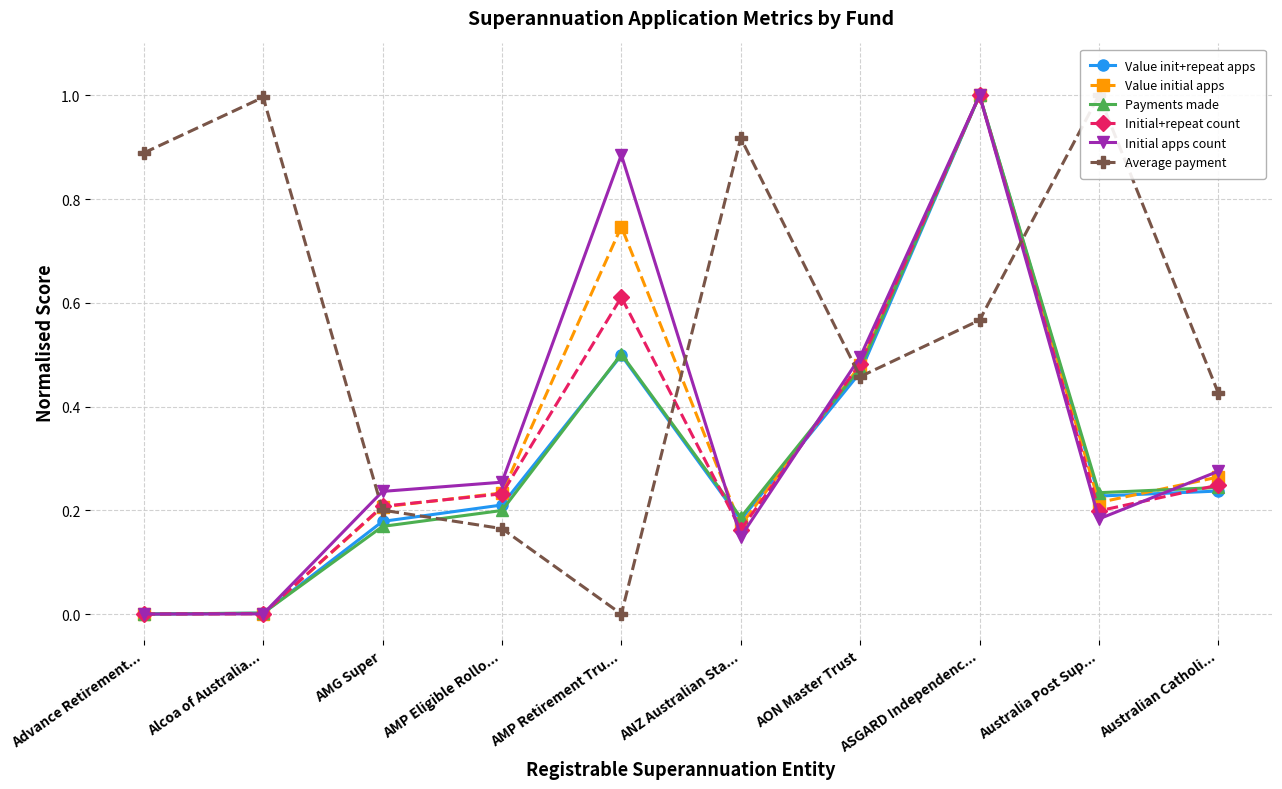

Is the value of Initial apps count at AON Master Trust greater than the value of Payments made at ASGARD Independenc...?

No